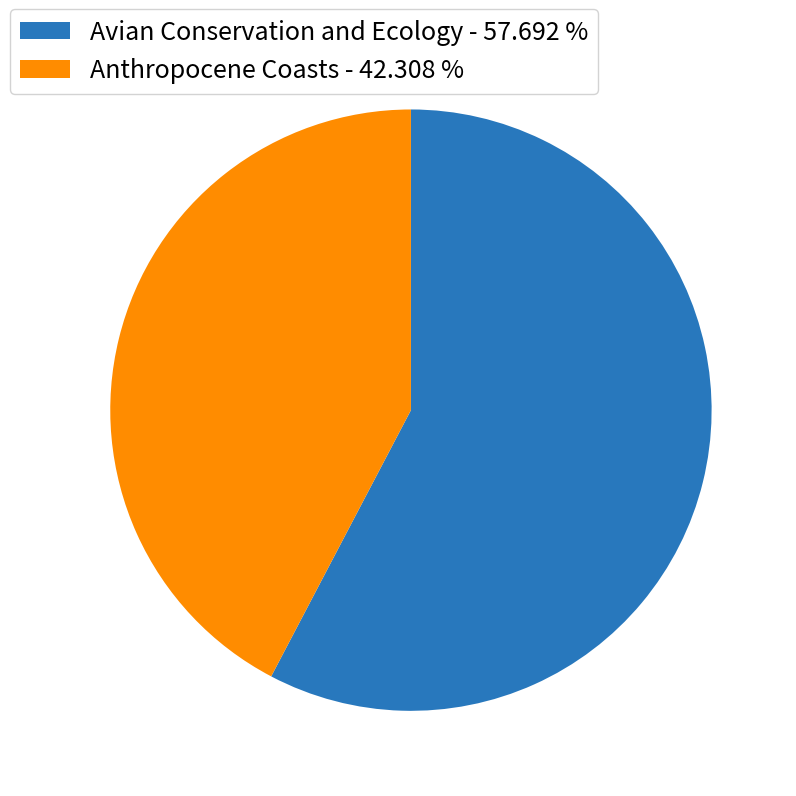

What is the ratio of the value at Avian Conservation and Ecology to the value at Anthropocene Coasts?

1.4